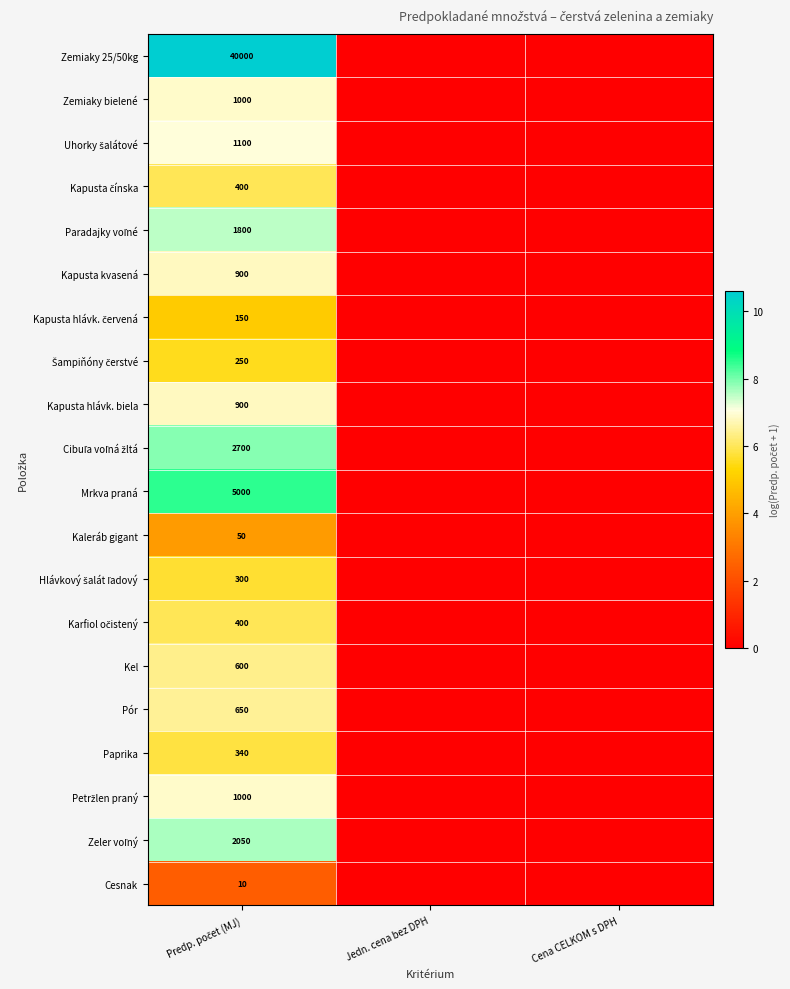

At how many categories does at least one series exceed 9?

1